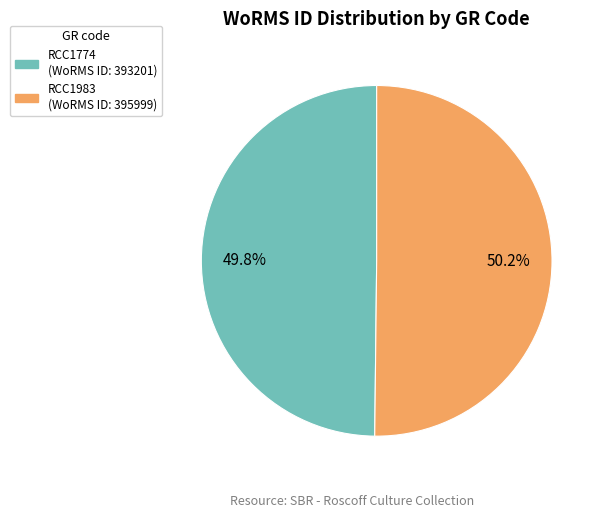

Is there a majority slice in this chart?

Yes